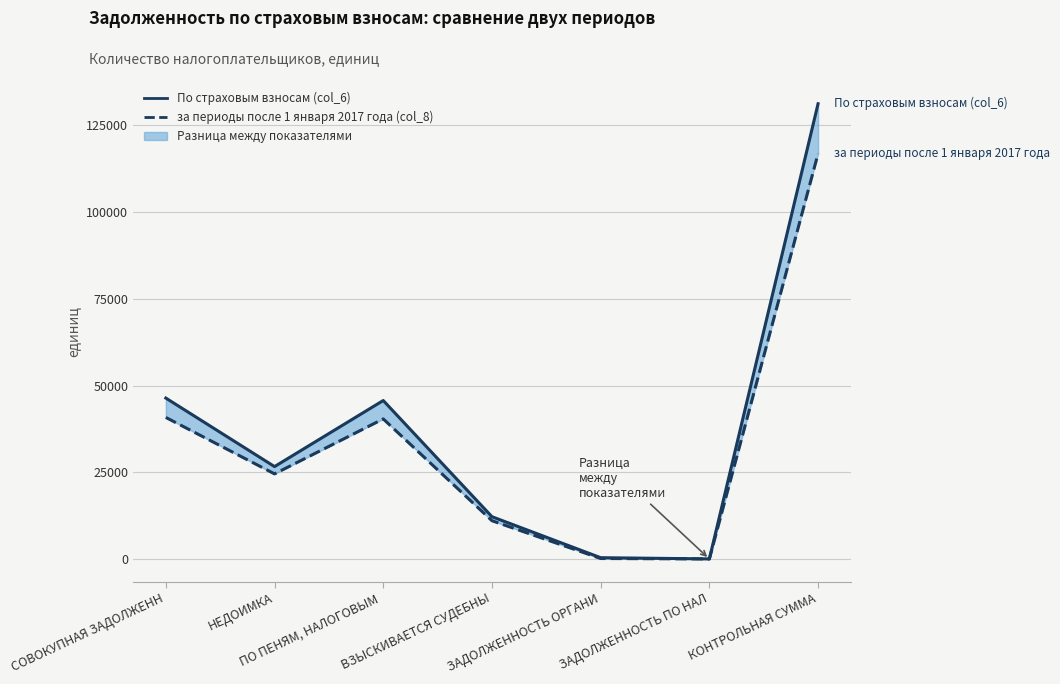

What is the label of the 2nd point from the right?

ЗАДОЛЖЕННОСТЬ ПО НАЛ